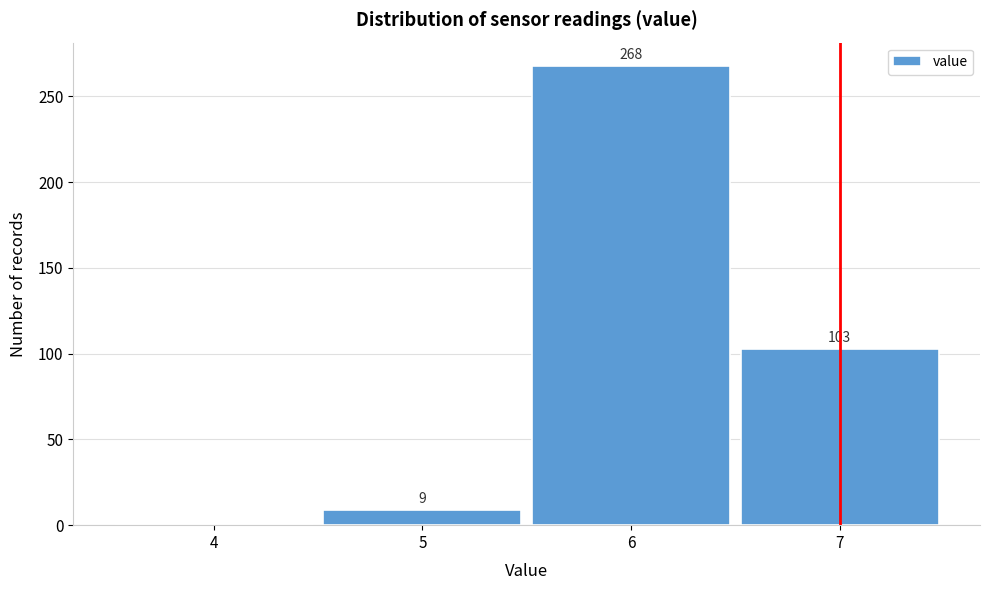

Reading left to right, what are all the values shown in this chart?

4=0	5=9	6=268	7=103